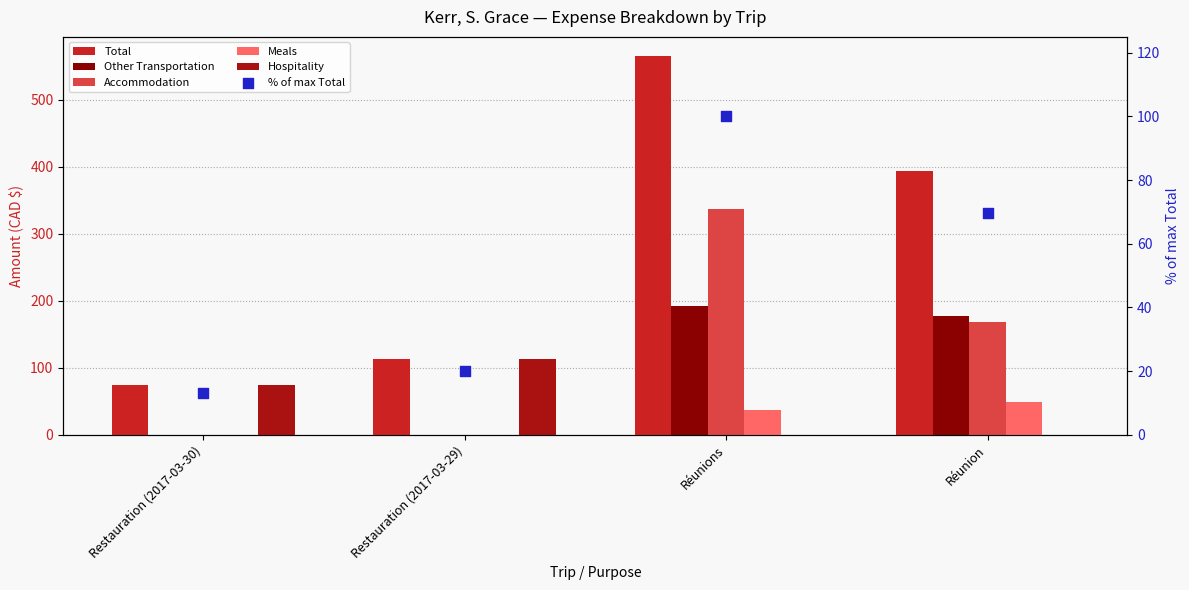

Which series has the largest total across all categories?

Total